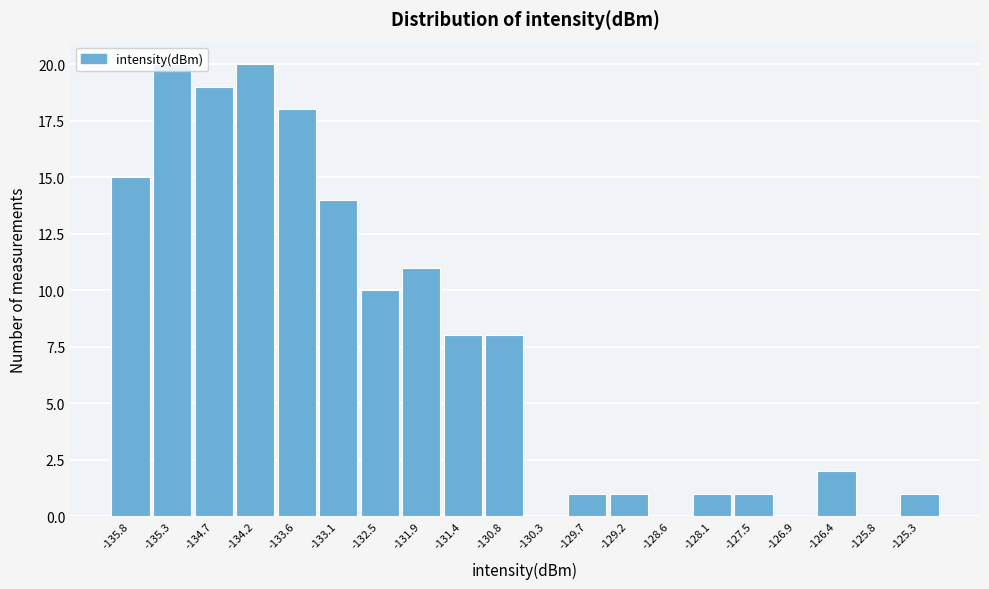

Reading left to right, list every bar in this chart as the range it spans on the x-axis followed by its height. Neither the bar edges nor the heights are printed on the chart, so give them approximately, as read against the axes.

-136.1 to -135.6: 15
-135.6 to -135.0: 20
-135.0 to -134.4: 19
-134.4 to -133.9: 20
-133.9 to -133.3: 18
-133.3 to -132.8: 14
-132.8 to -132.2: 10
-132.2 to -131.7: 11
-131.7 to -131.1: 8
-131.1 to -130.6: 8
-130.6 to -130.0: 0
-130.0 to -129.4: 1
-129.4 to -128.9: 1
-128.9 to -128.3: 0
-128.3 to -127.8: 1
-127.8 to -127.2: 1
-127.2 to -126.7: 0
-126.7 to -126.1: 2
-126.1 to -125.6: 0
-125.6 to -125.0: 1